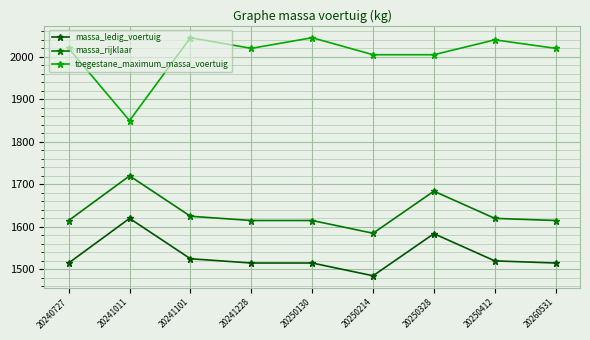

True or false: massa_ledig_voertuig and massa_rijklaar intersect in this chart.

False